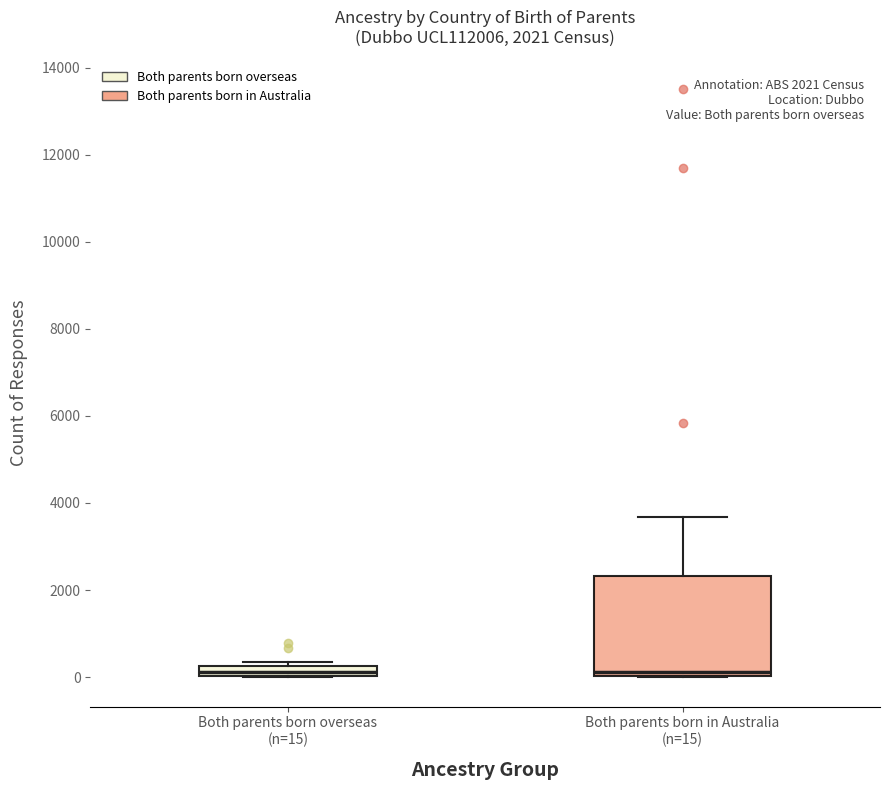

Comparing the boxes themselves (not the whiskers), which one is the tallest?

Both parents born in Australia (n=15)